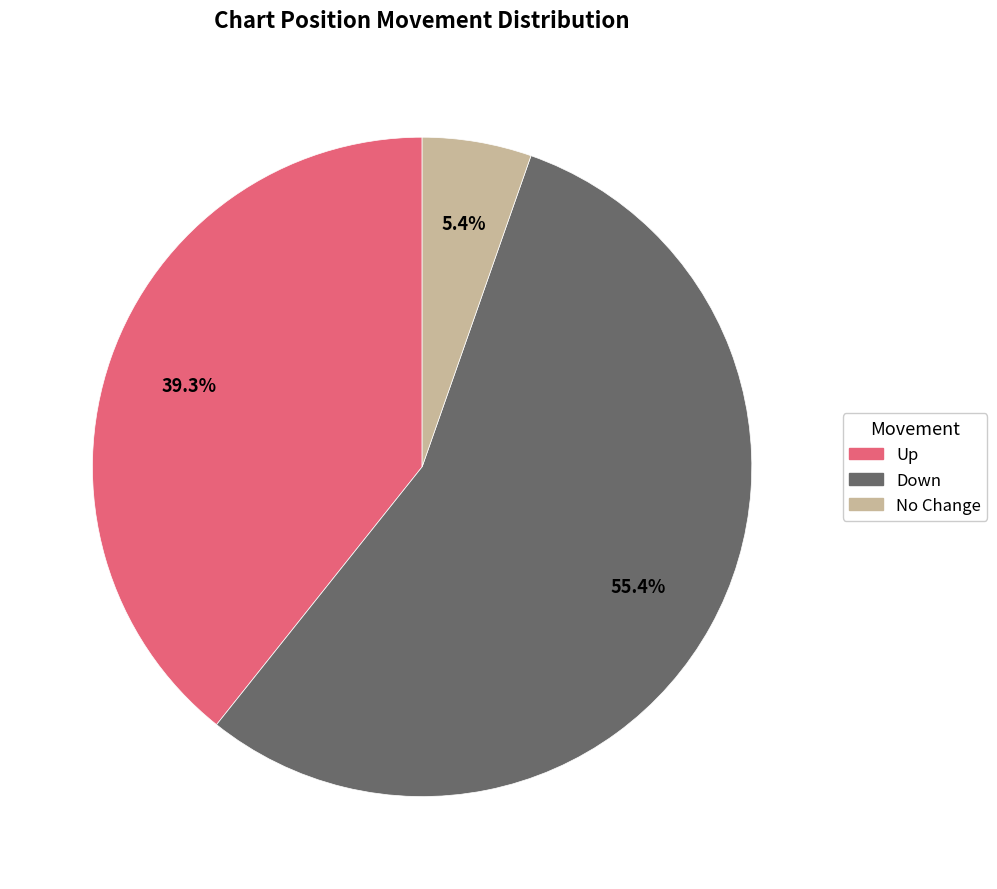

Combined, what portion of the pie is Down and No Change?

60.7%